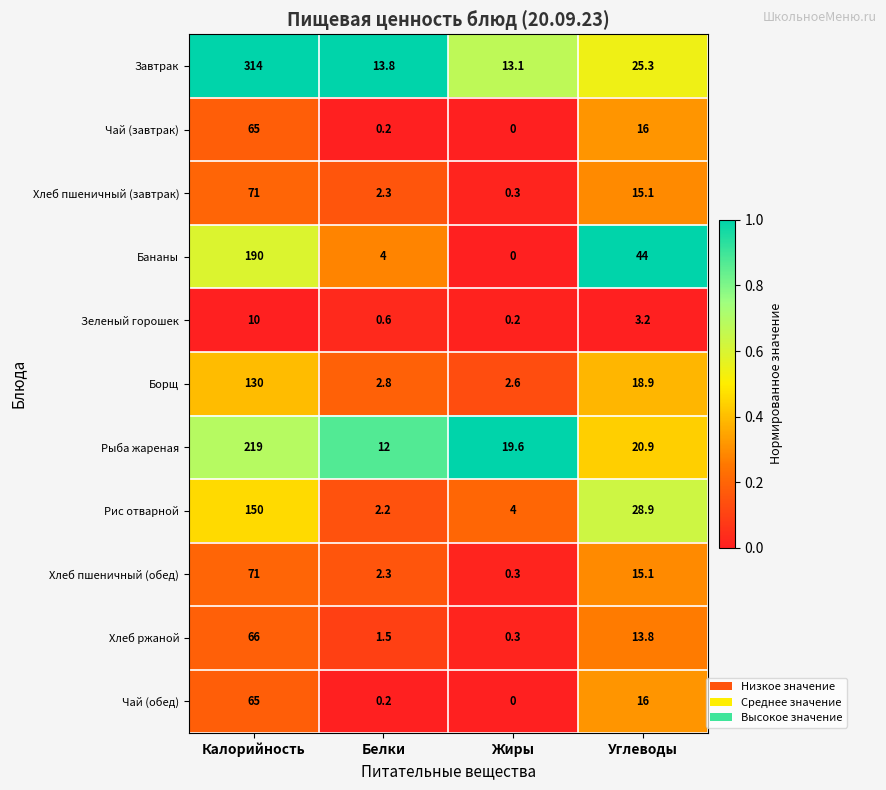

The Рыба жареная series shows 19.6 at Жиры. True or false?

True